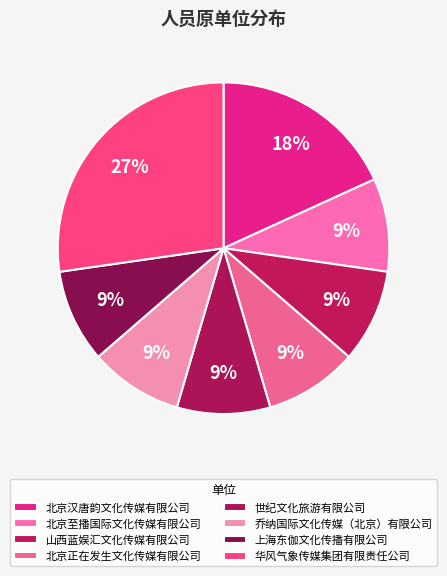

How many segments does this pie chart have?

8